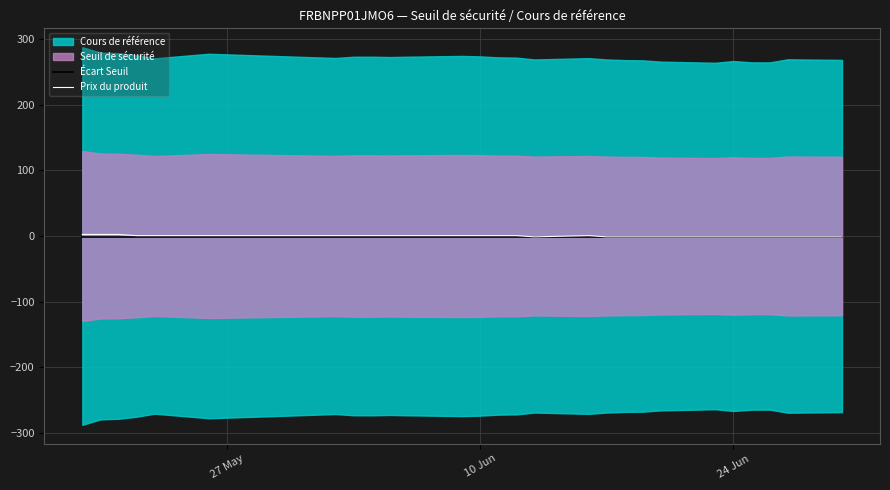

What is the average value of the Écart Seuil series?

-2.0